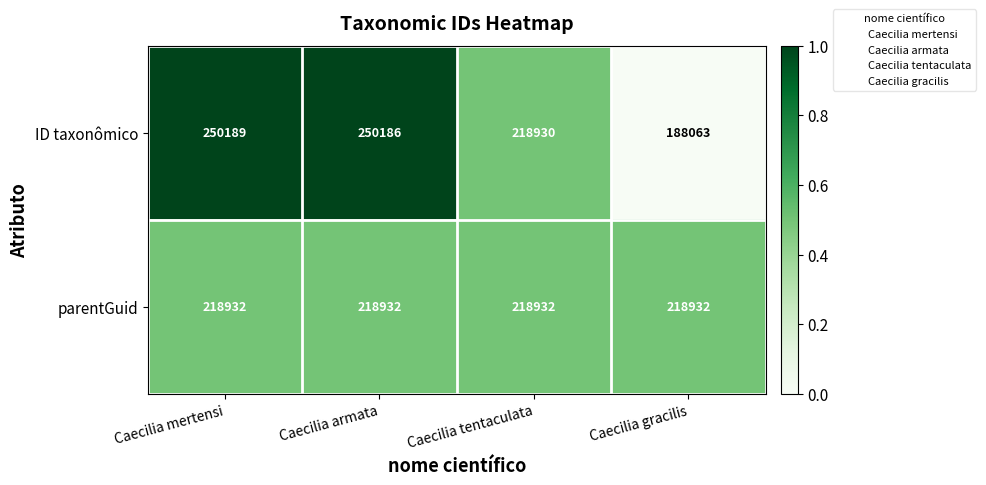

The ID taxonômico series shows 72065 at Caecilia tentaculata. True or false?

False